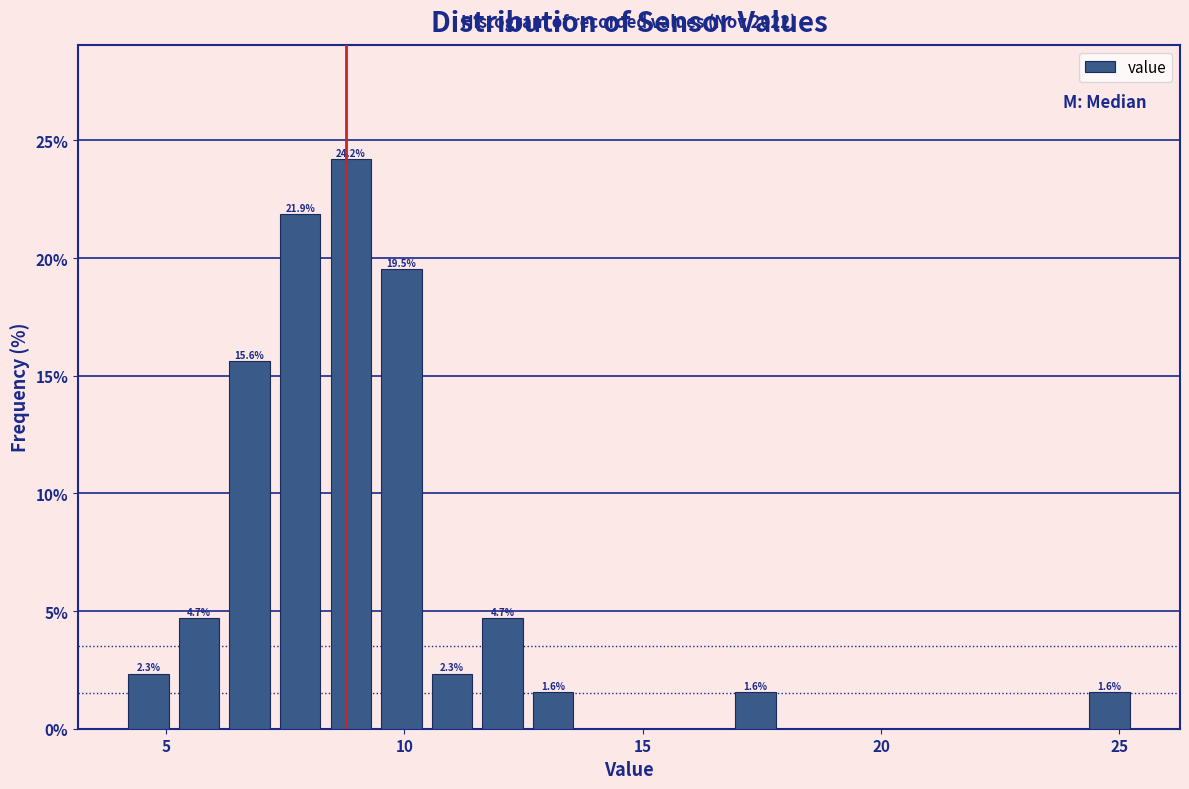

Read against the x-axis, roughly where is the centre of the tallest bar?

9.0